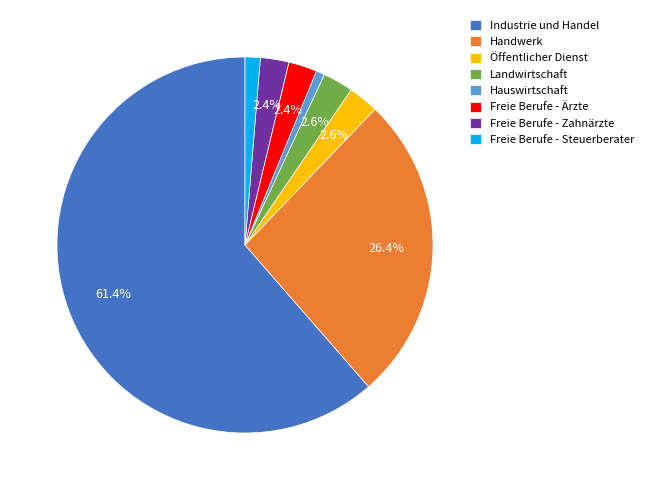

Is it true that Hauswirtschaft is 11% of the pie?

False